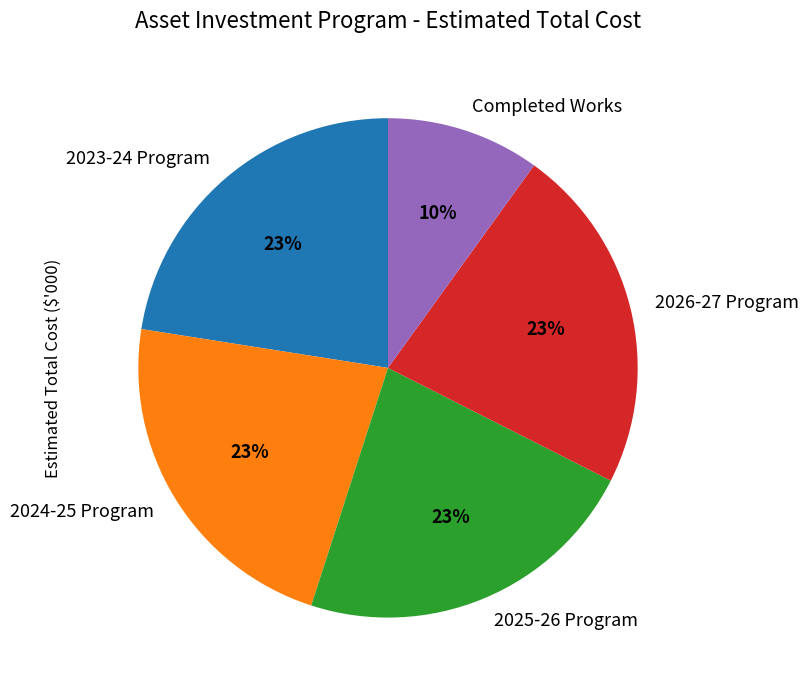

How many slices are in this pie chart?

5